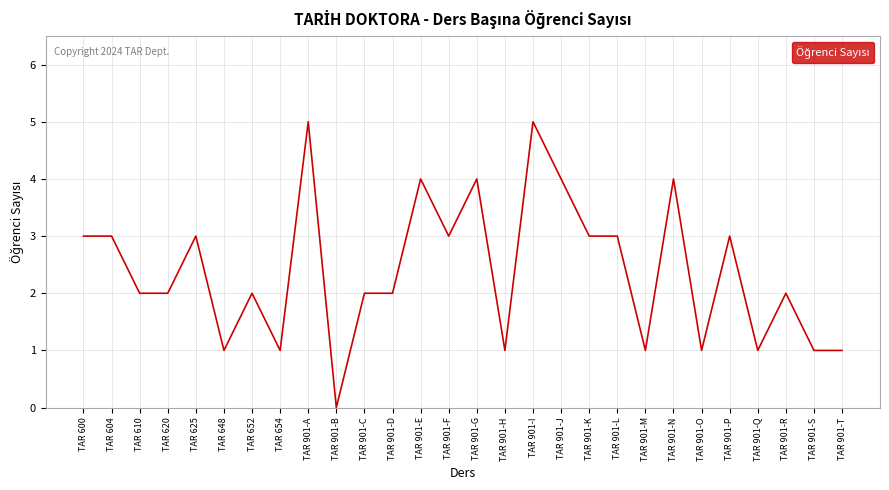

What value does the data have at TAR 901-F?

3